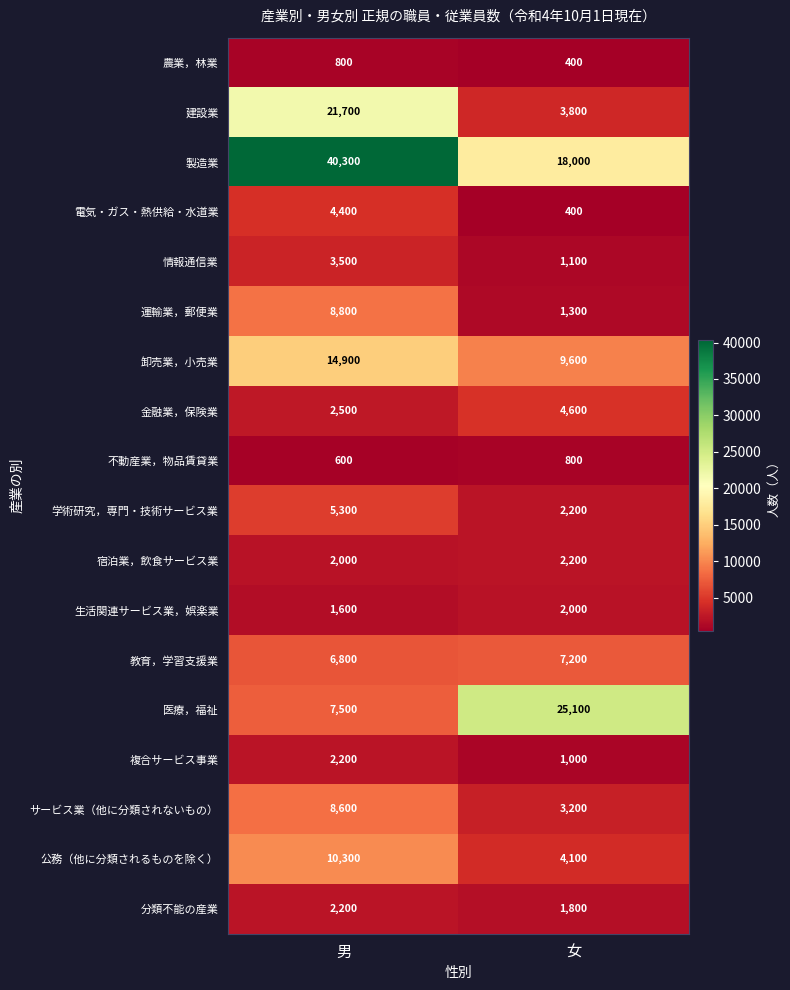

At which category is the sum across all series the highest?

男